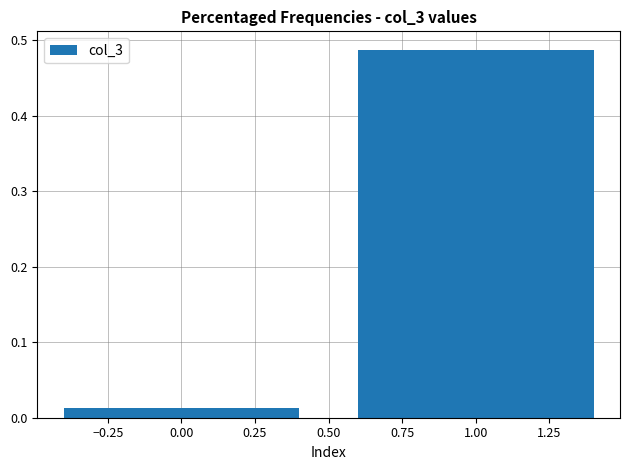

What is the change in value from 0.00 to 1.00?

+0.5